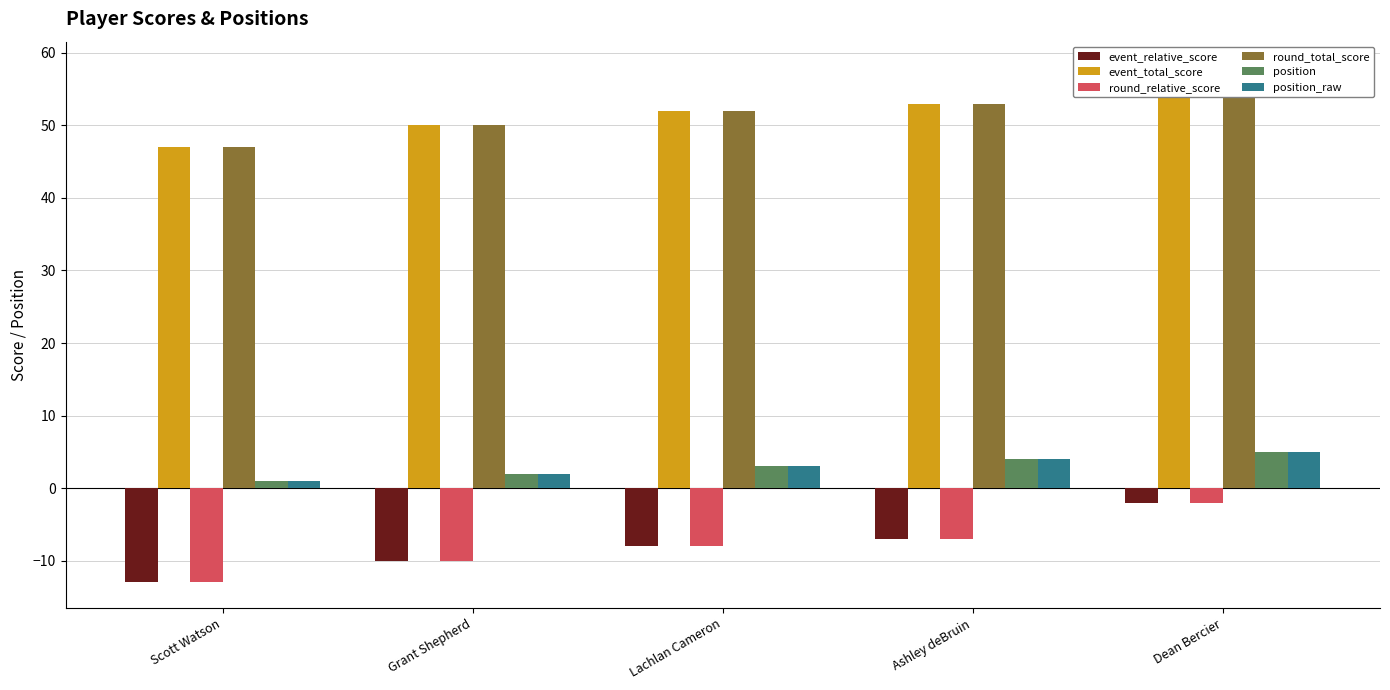

Rank the series by their maximum value, from highest to lowest.

event_total_score, round_total_score, position, position_raw, event_relative_score, round_relative_score